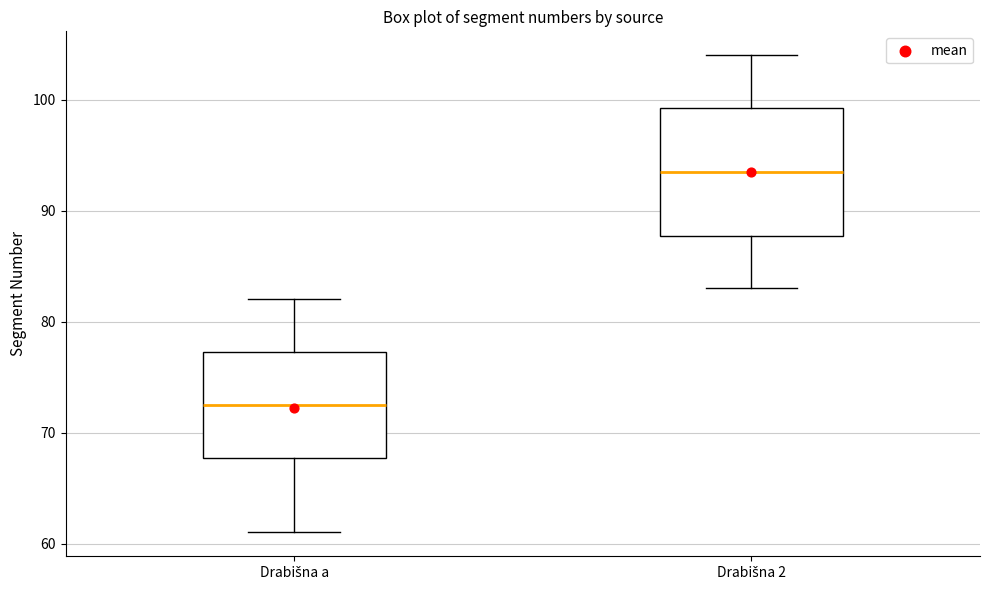

Which box is the tallest, from its lower edge to its upper edge?

Drabišna 2